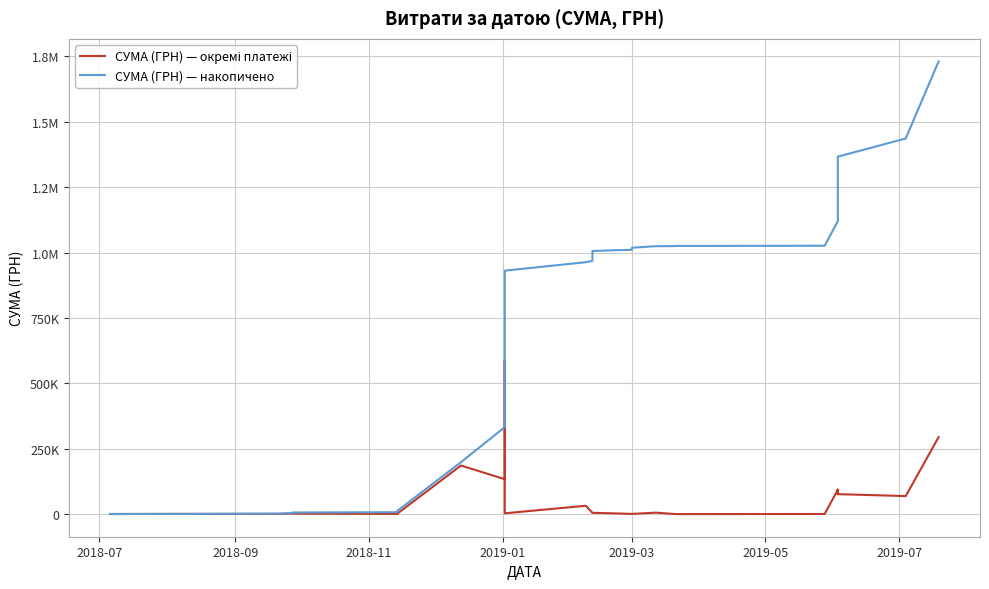

Reading right to left, list all the values displayed in this chart.

СУМА (ГРН) — окремі платежі: 294432.1	69280.6	76627.9	93656.4	76627.9	93656.4	840.0	433.0	433.0	5947.6	1168.8	1168.8	1168.8	1168.8	1168.8	1168.8	1168.8	1168.8	2995.0	5357.0	5357.0	5357.0	5357.0	5357.0	5357.0	5357.0	5357.0	32340.0	3402.0	6863.2	587884.5	133830.4	185999.9	2250.0	2975.0	982.6	2264.0	2264.0	1320.0	786.0
СУМА (ГРН) — накопичено: 1730297.8	1435865.6	1366585.0	1289957.1	1196300.7	1119672.8	1026016.5	1025176.5	1024743.5	1024310.5	1018362.9	1017194.1	1016025.3	1014856.5	1013687.7	1012518.9	1011350.1	1010181.3	1009012.5	1006017.5	1000660.5	995303.5	989946.5	984589.5	979232.5	973875.5	968518.5	963161.4	930821.4	927419.4	920556.3	332671.8	198841.5	12841.6	10591.6	7616.6	6634.0	4370.0	2106.0	786.0